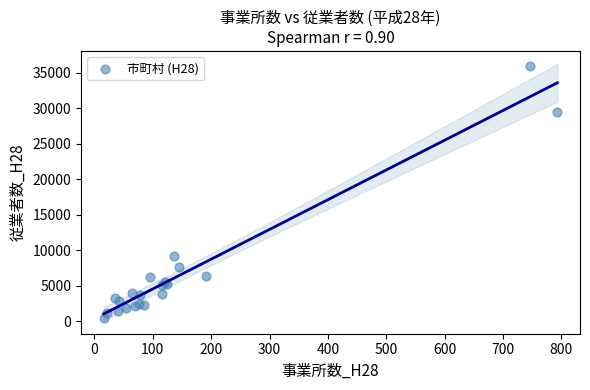

What Y value in the scatter plot is closest to 18187?

9228